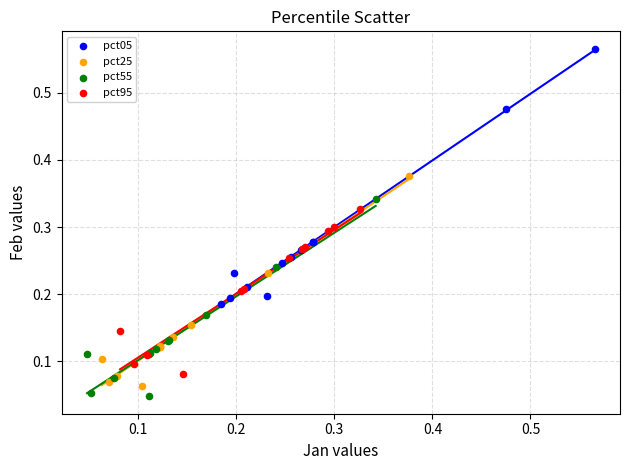

Which series contains the lowest Y value?

pct55